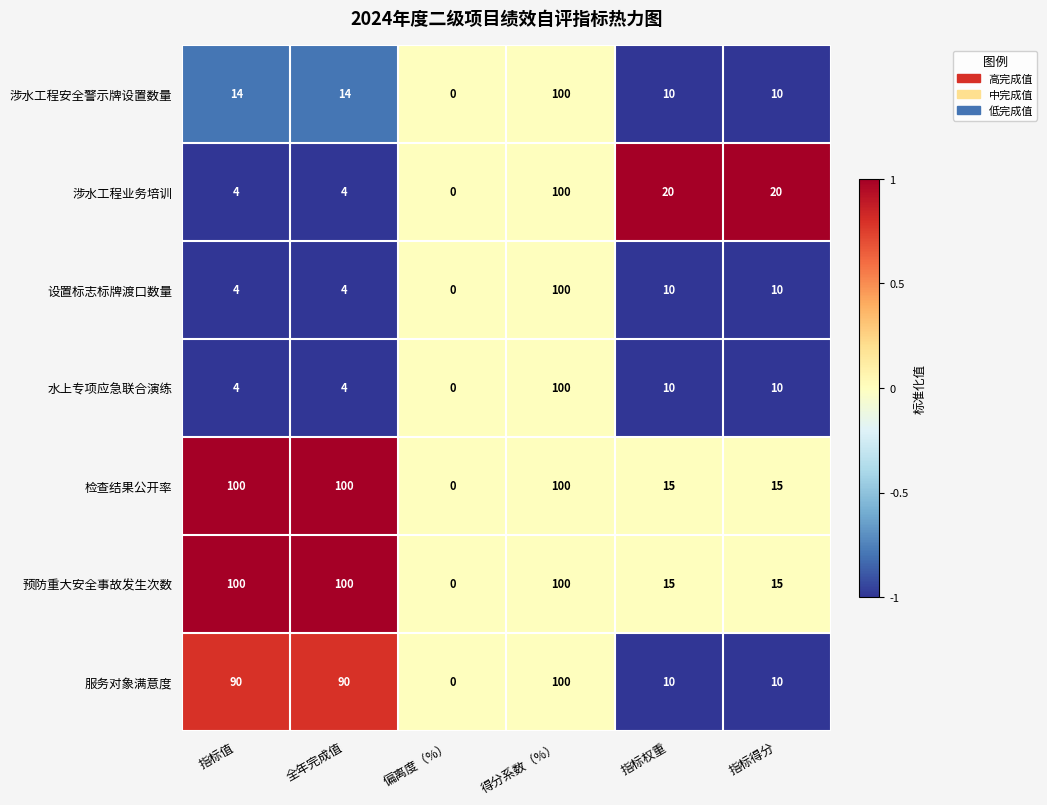

True or false: 涉水工程业务培训 has a value of 20 at 指标得分.

True